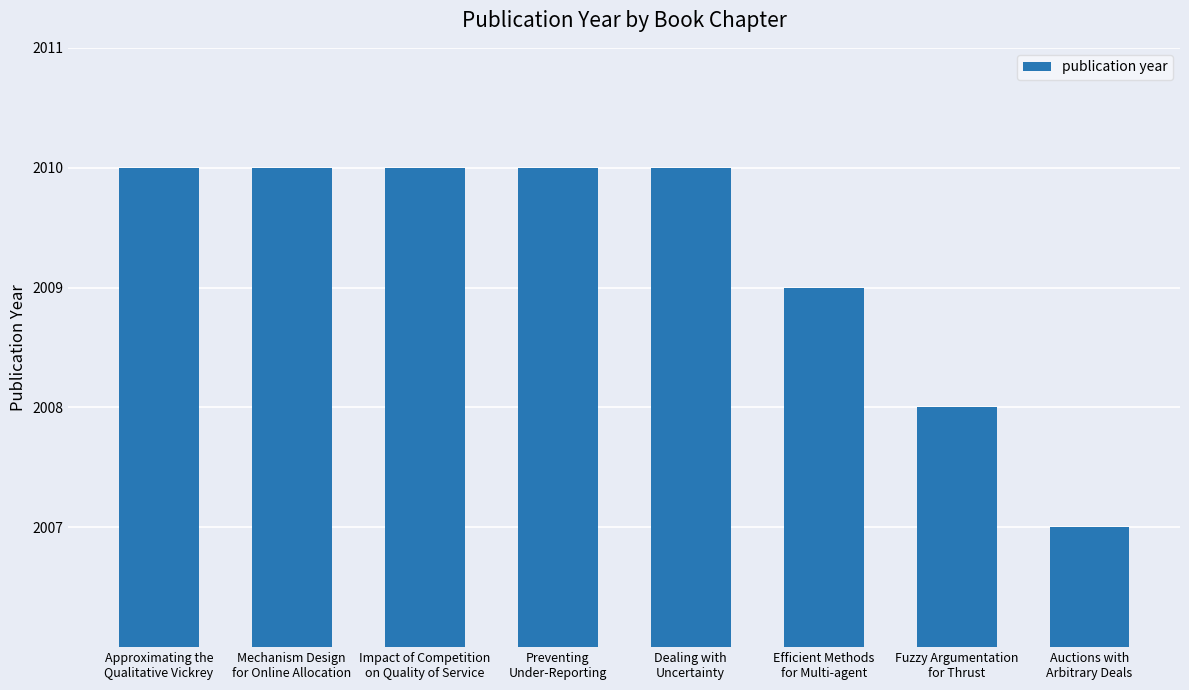

Count the number of data series in this chart.

1